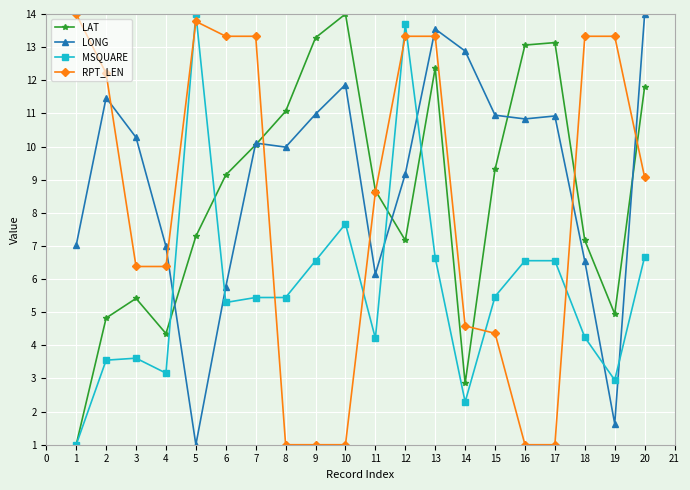

Does the chart display data point markers on the line(s)?

Yes